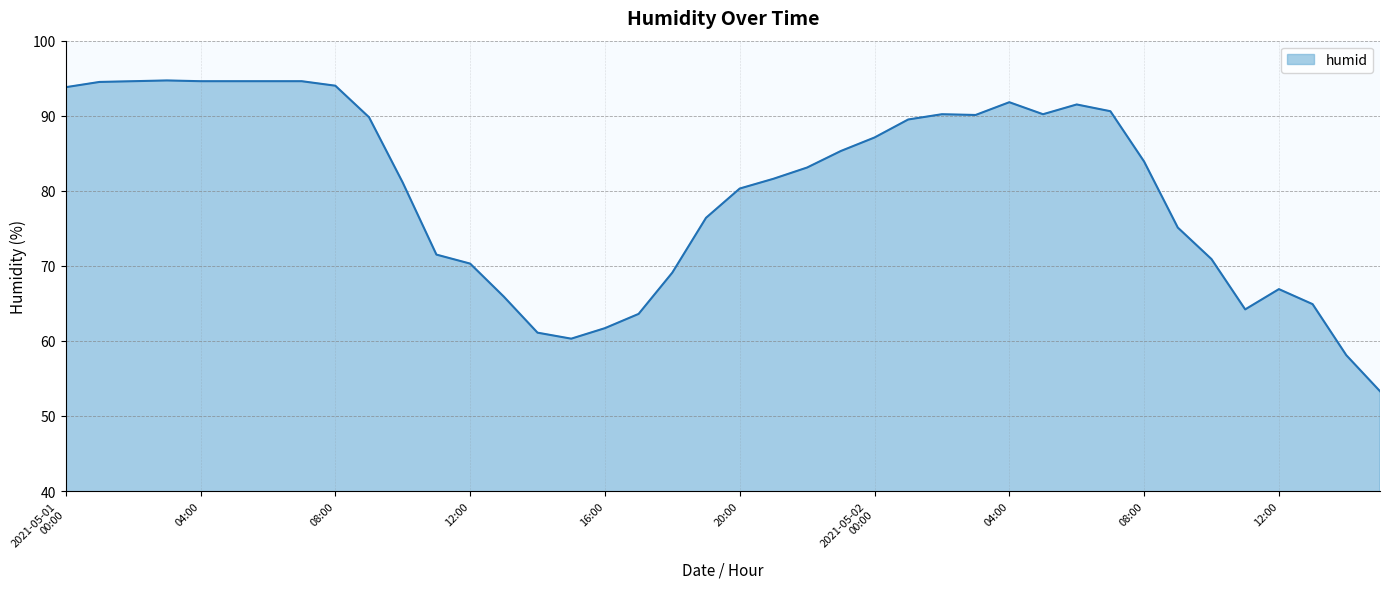

Does the chart display data point markers on the line(s)?

No